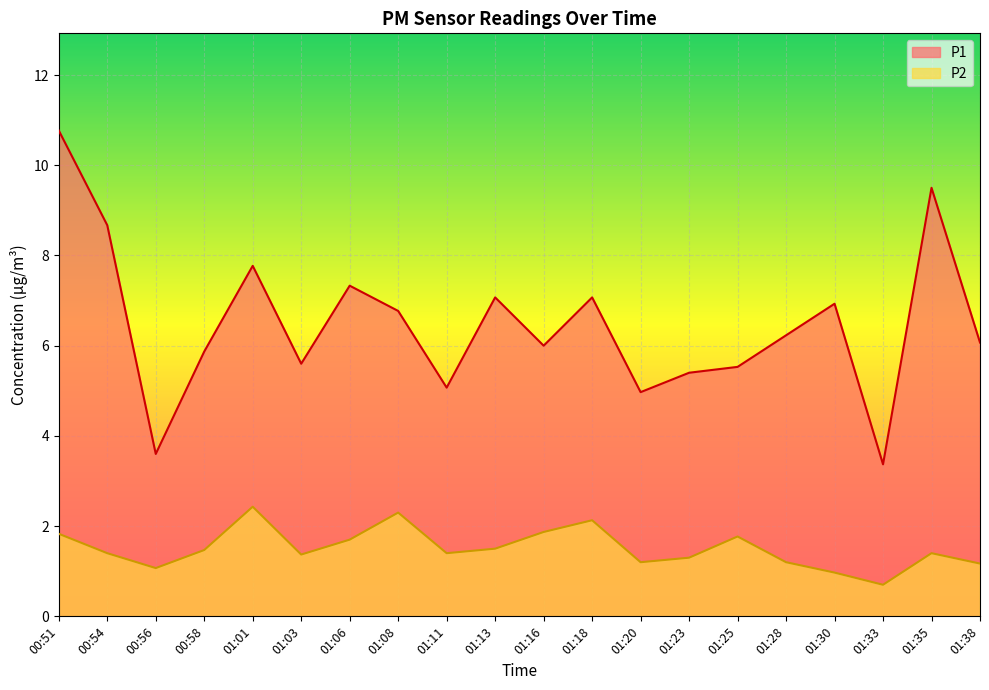

Rank the categories by P2 value from highest to lowest.

01:01, 01:08, 01:18, 01:16, 00:51, 01:25, 01:06, 01:13, 00:58, 00:54, 01:11, 01:35, 01:03, 01:23, 01:20, 01:28, 01:38, 00:56, 01:30, 01:33